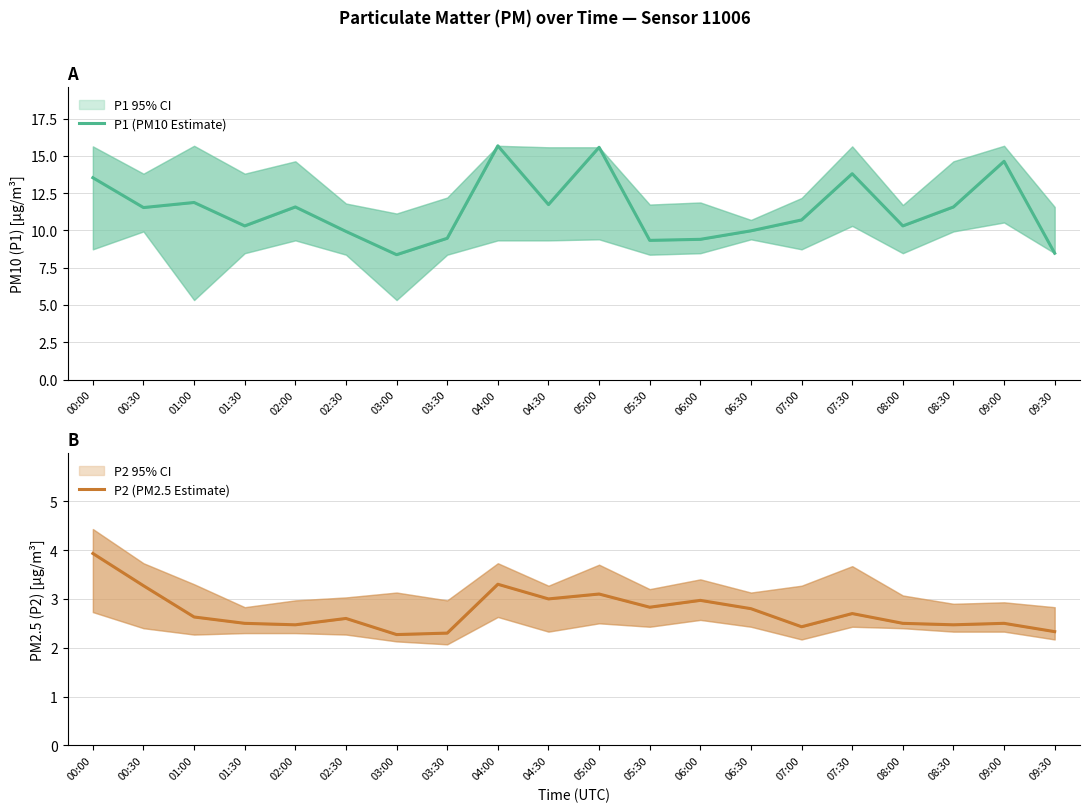

At which category is the sum across all series the highest?

04:00